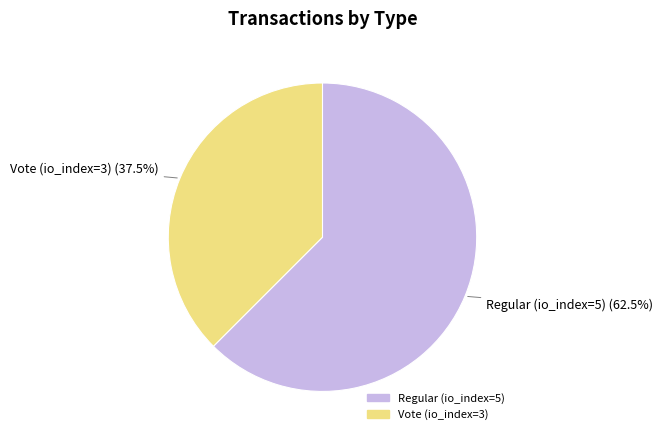

What percentage do Regular (io_index=5) and Vote (io_index=3) together represent?

100.0%